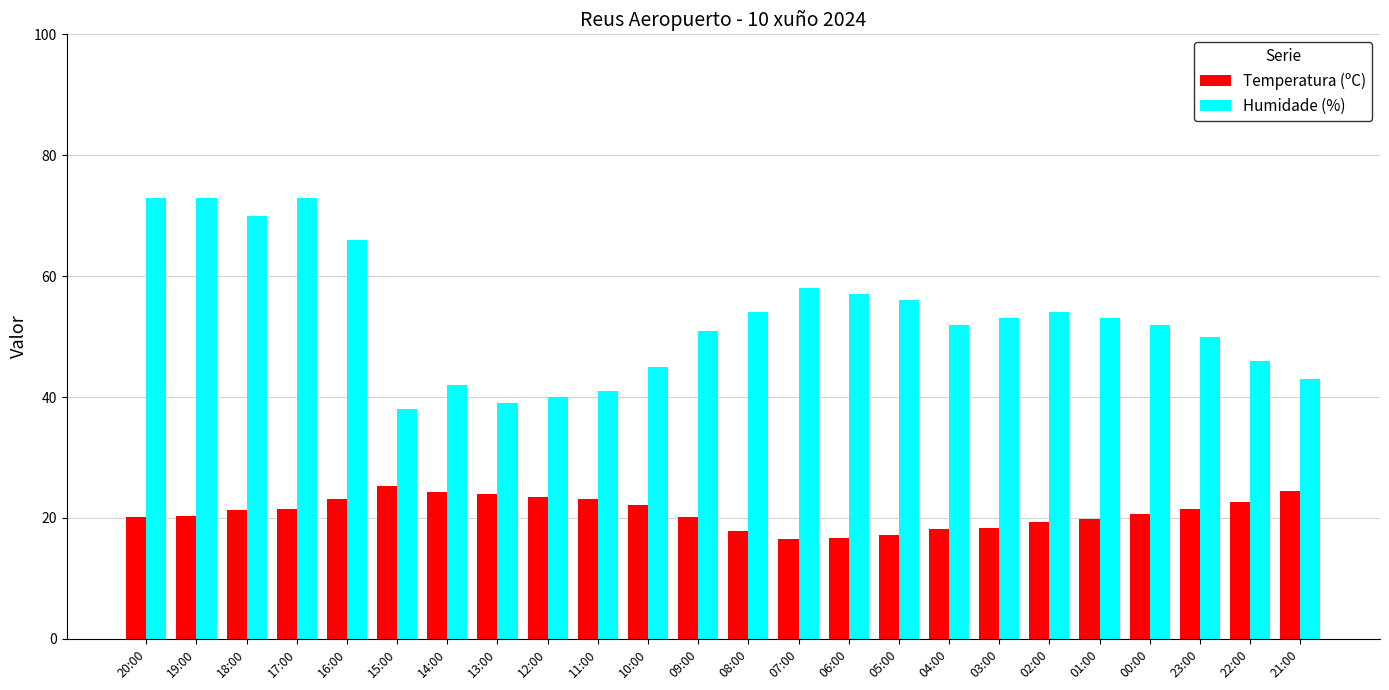

What is the label of the 4th bar from the right?

00:00